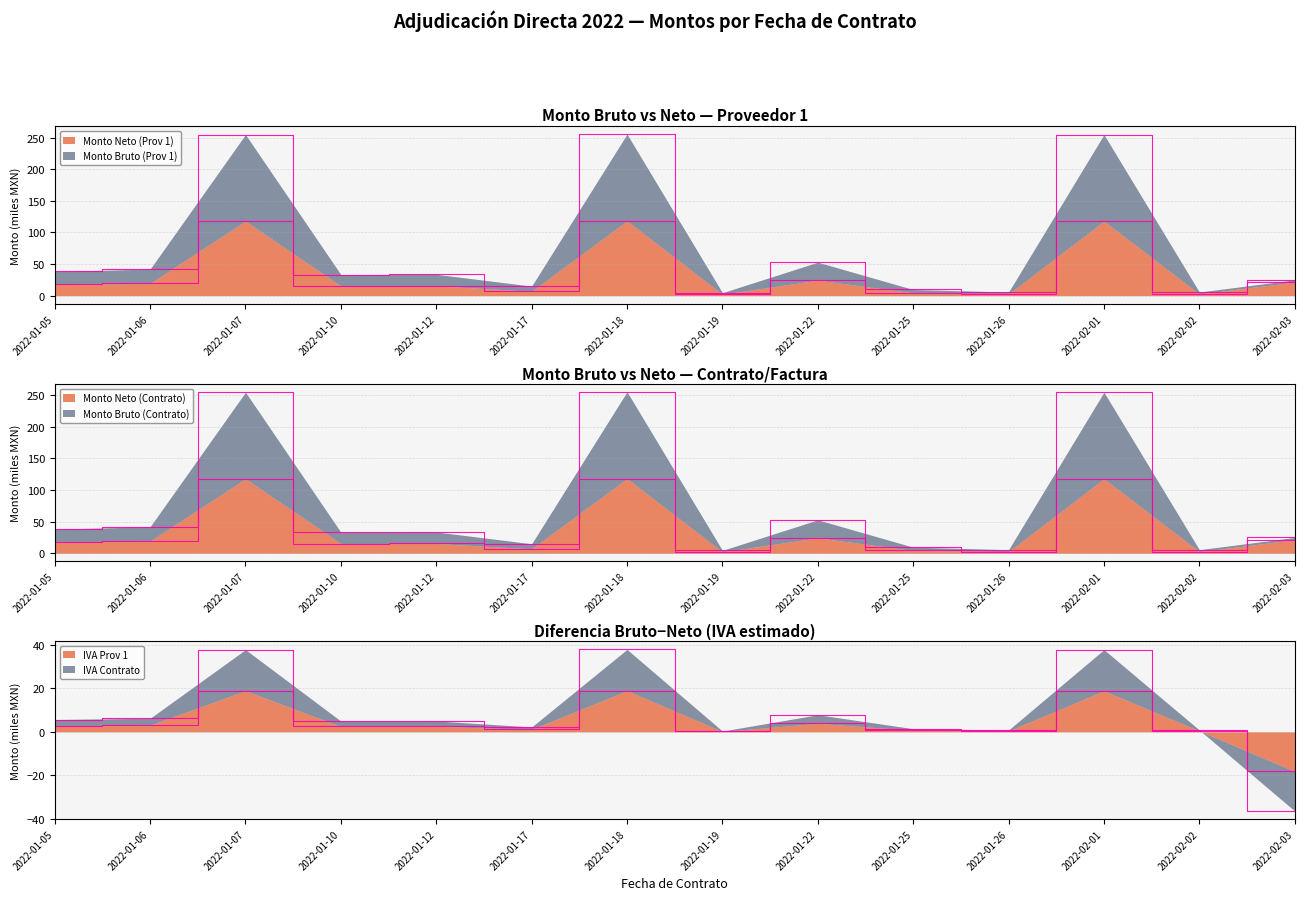

True or false: Monto Neto (Prov 1) and Monto Neto (Contrato) cross at least once.

False